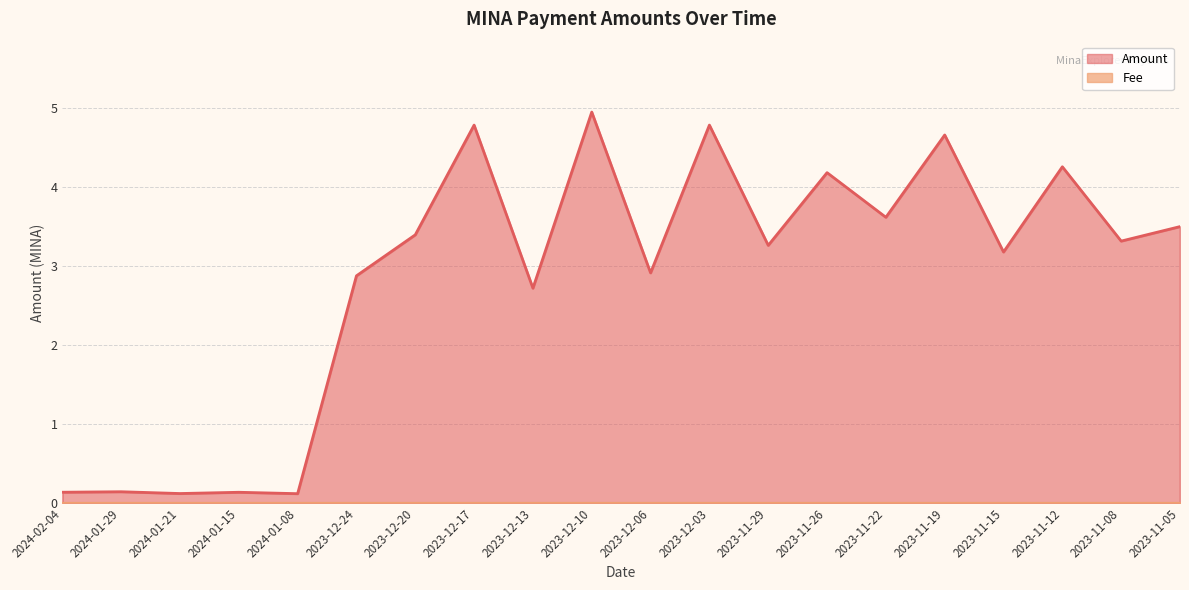

What is the change in value from 2024-01-15 to 2023-11-29?

+3.1